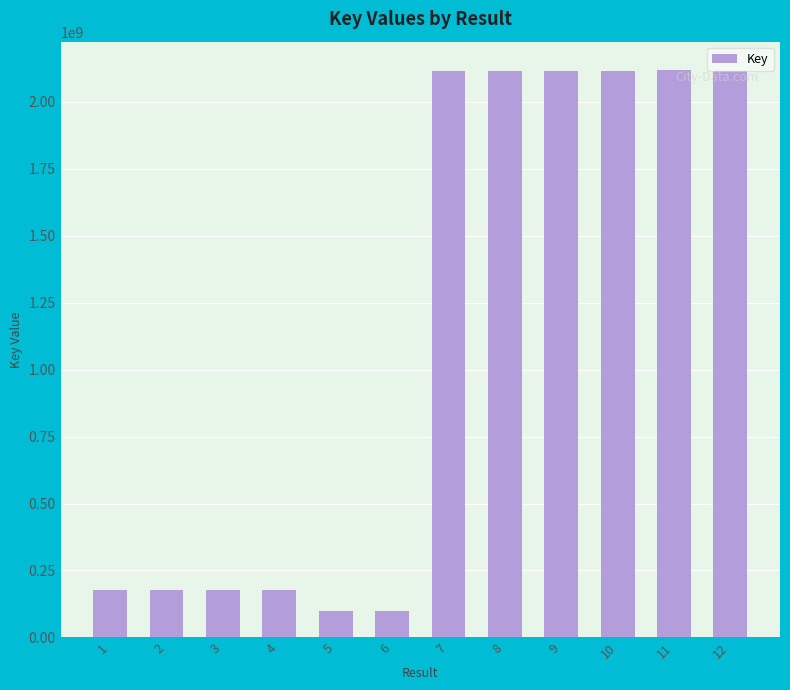

Approximately how many times larger is the value at 5 compared to 6?

1.0